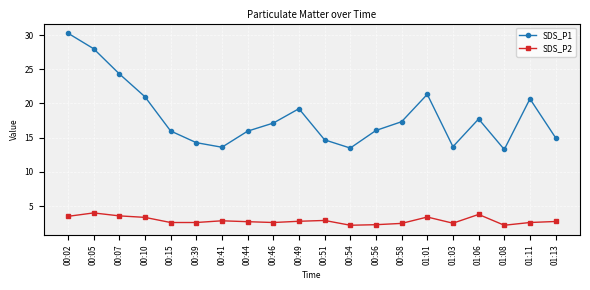

What is the maximum value shown in the chart?

30.3